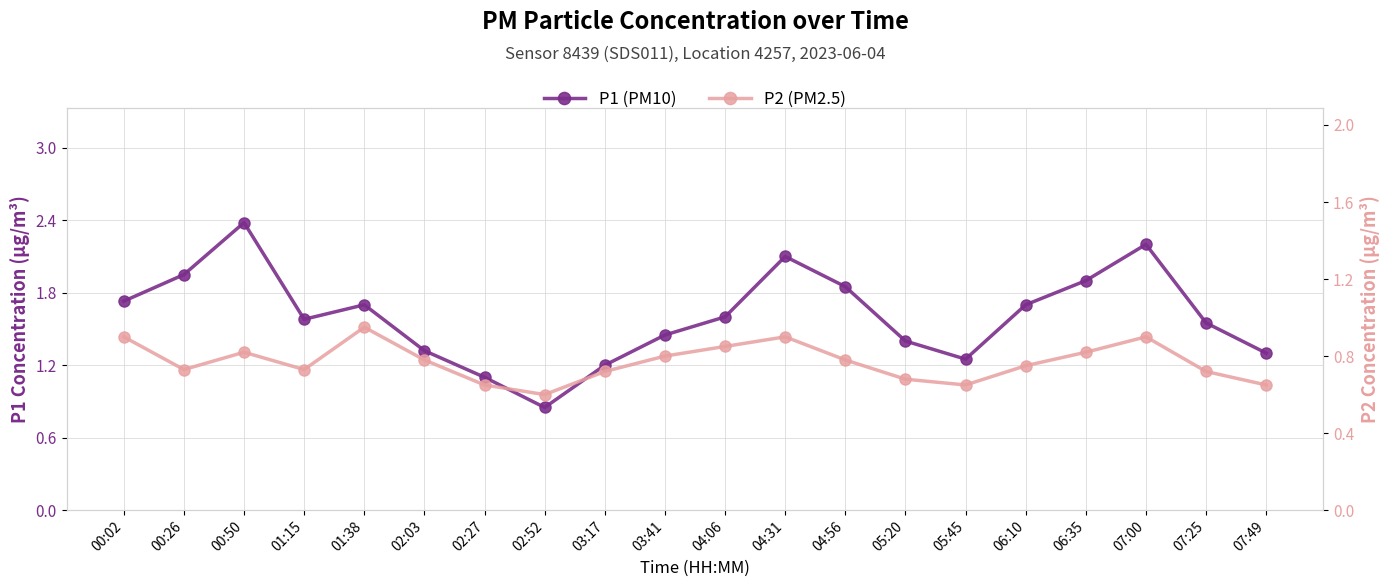

Which series has the largest range (max minus min)?

P1 (PM10)